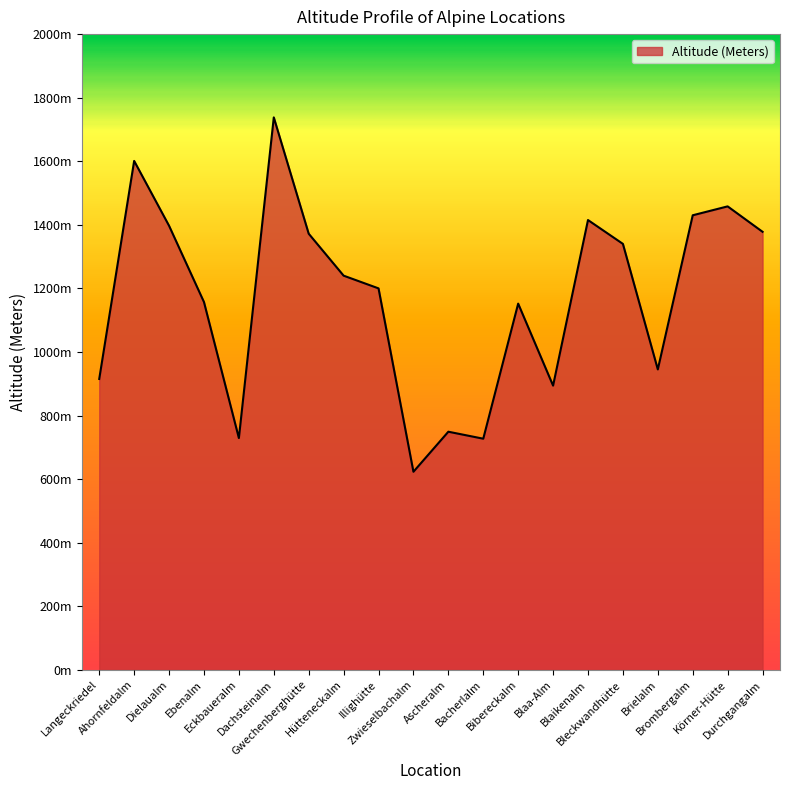

The chart shows a value of 704 at Brombergalm. True or false?

False